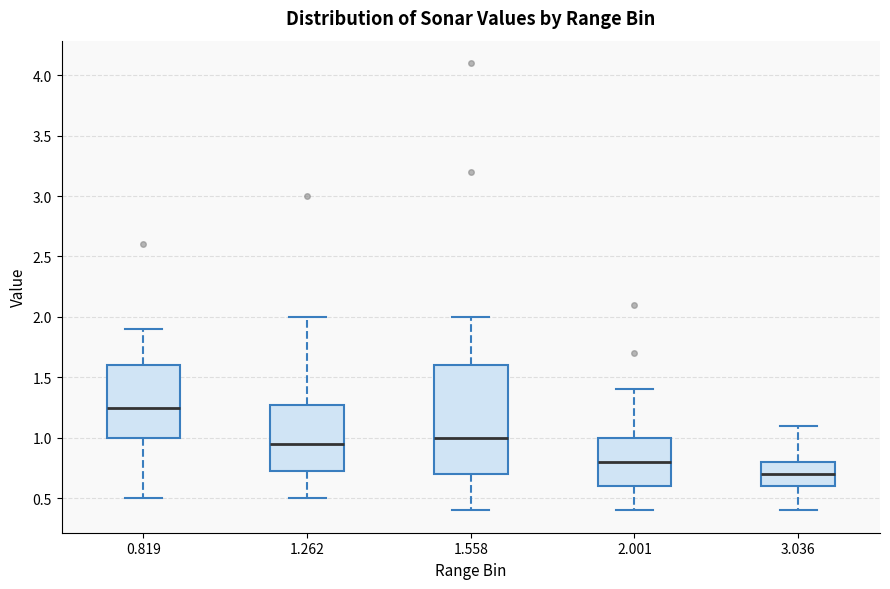

Reading left to right, transcribe this box plot: for each box, give where its median line is, the range the box spans, and where its two whiskers end, as read against the y-axis. The values are not printed on the chart, so give them approximately, as read against the axis.

0.819: median 1.25, box 1.00 to 1.60, whiskers 0.50 to 1.90
1.262: median 0.95, box 0.75 to 1.30, whiskers 0.50 to 2.00
1.558: median 1.00, box 0.70 to 1.60, whiskers 0.40 to 2.00
2.001: median 0.80, box 0.60 to 1.00, whiskers 0.40 to 1.40
3.036: median 0.70, box 0.60 to 0.80, whiskers 0.40 to 1.10